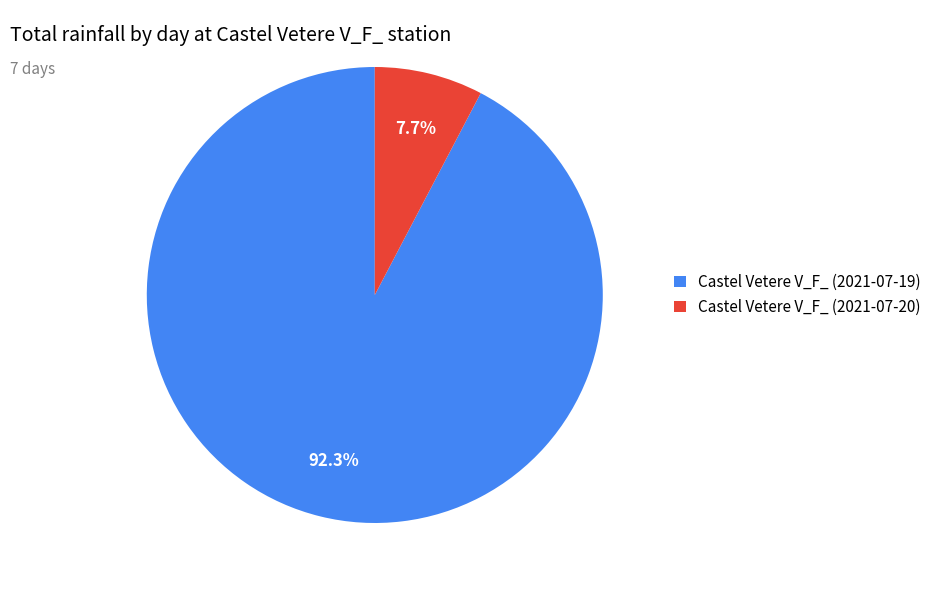

Is there a majority slice in this chart?

Yes